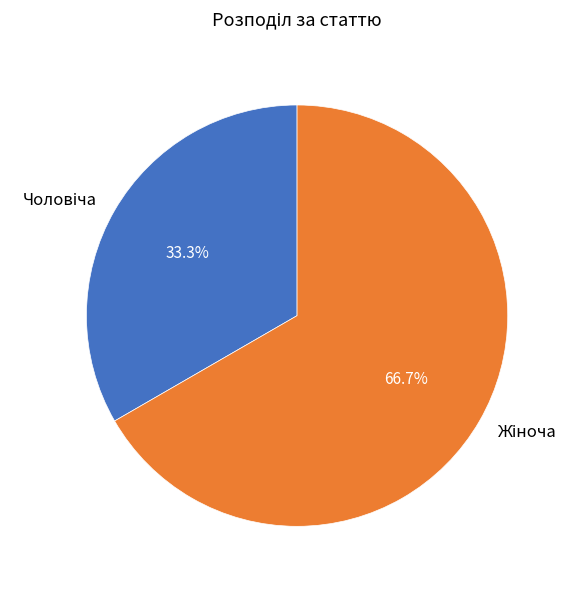

Is there a majority slice in this chart?

Yes